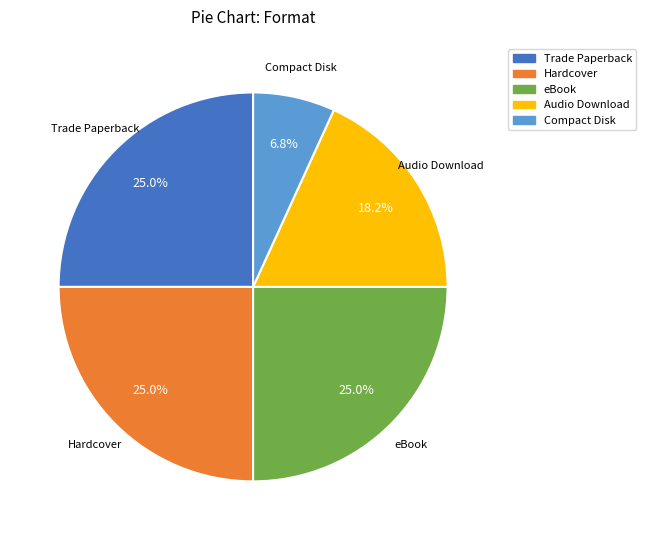

Which has a higher value, Audio Download or Compact Disk?

Audio Download